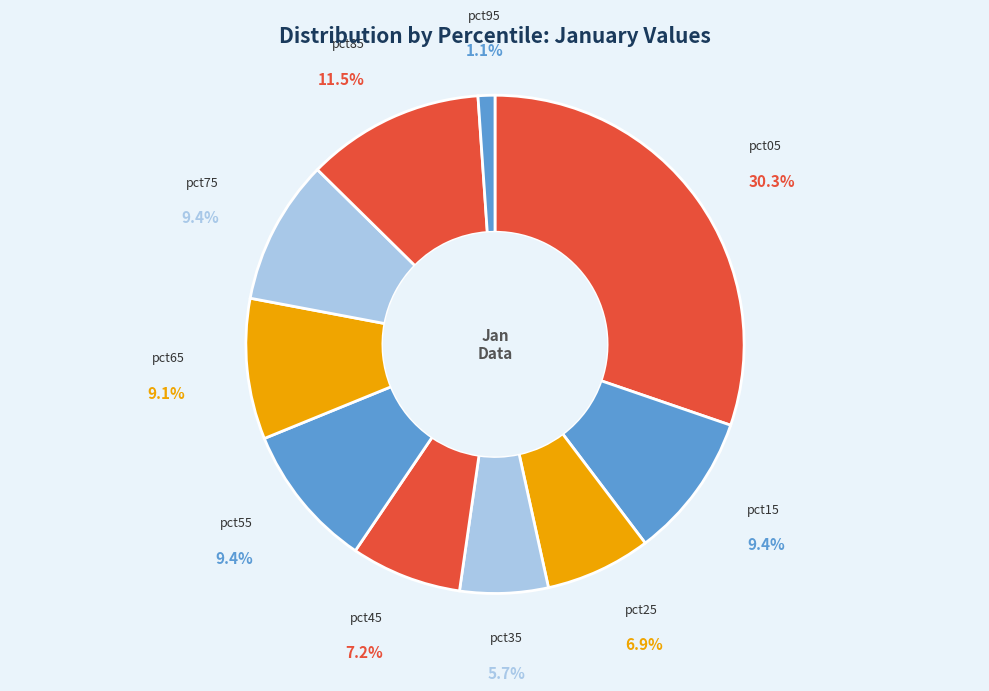

To the nearest percent, what is the average slice percentage?

10%